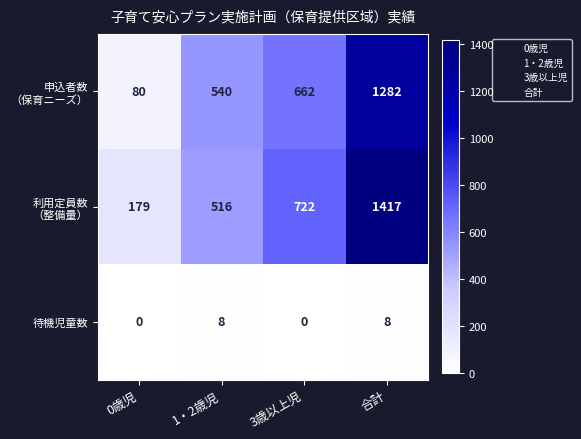

True or false: 待機児童数 has a value of 8 at 合計.

True